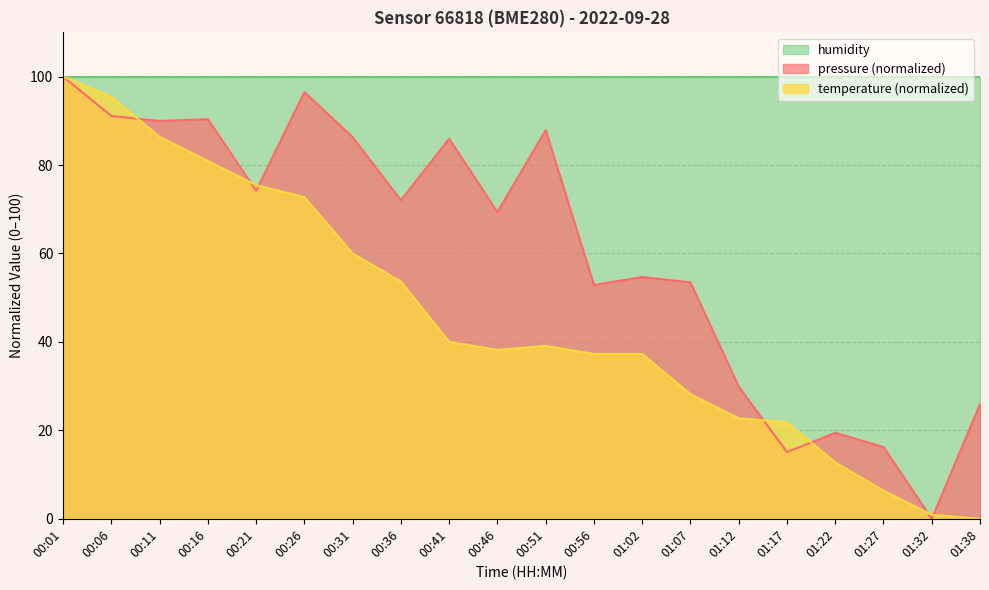

At which label does pressure reach its minimum?

01:32